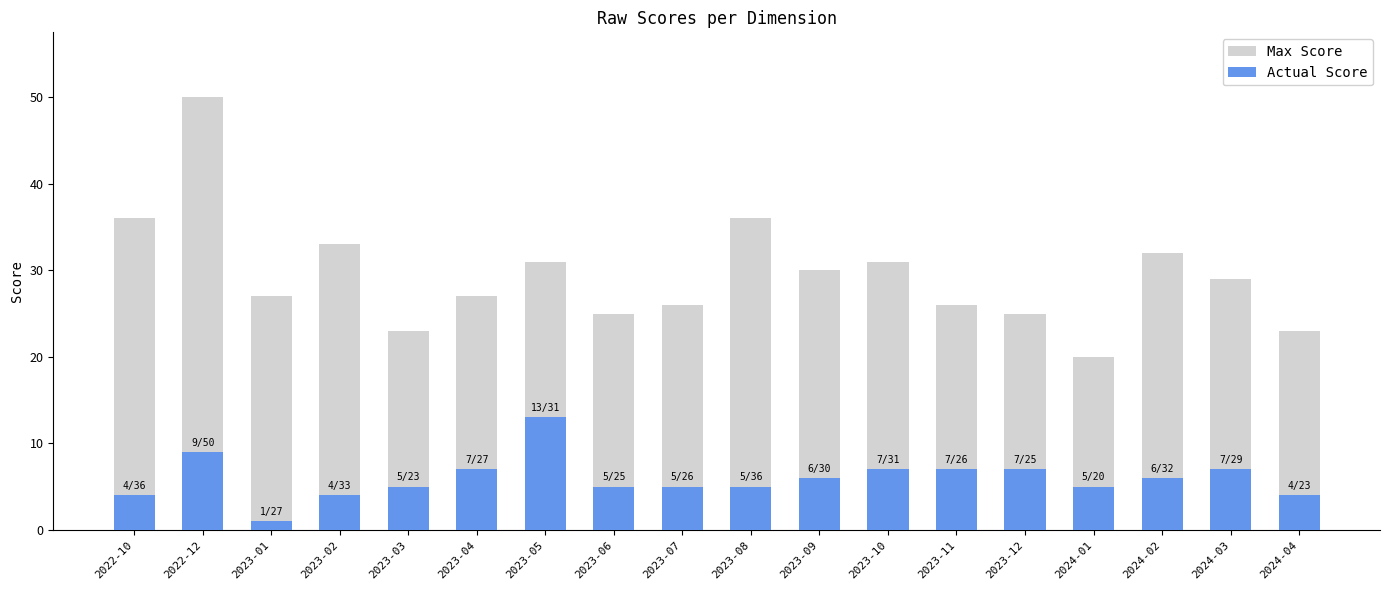

At which label does Max Score first exceed 29?

2022-10